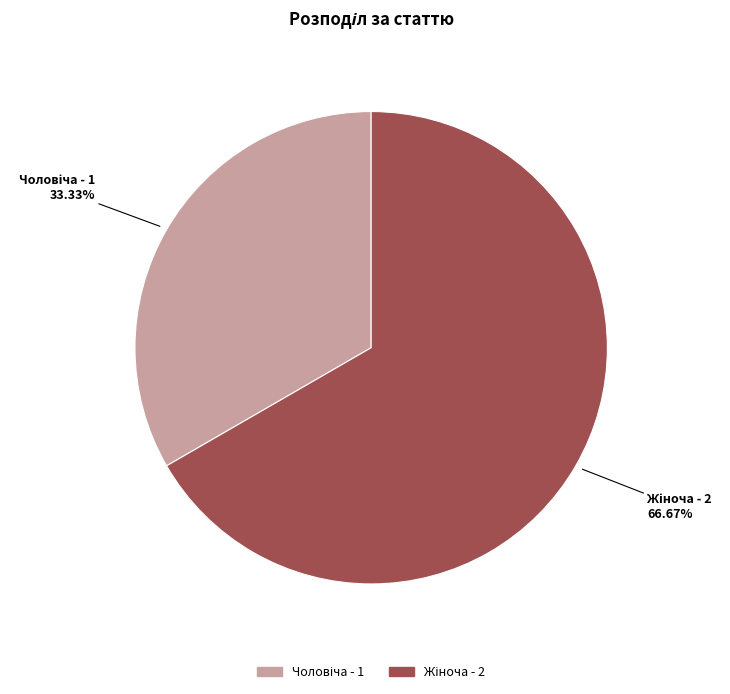

Which has a higher value, Жіноча or Чоловіча?

Жіноча